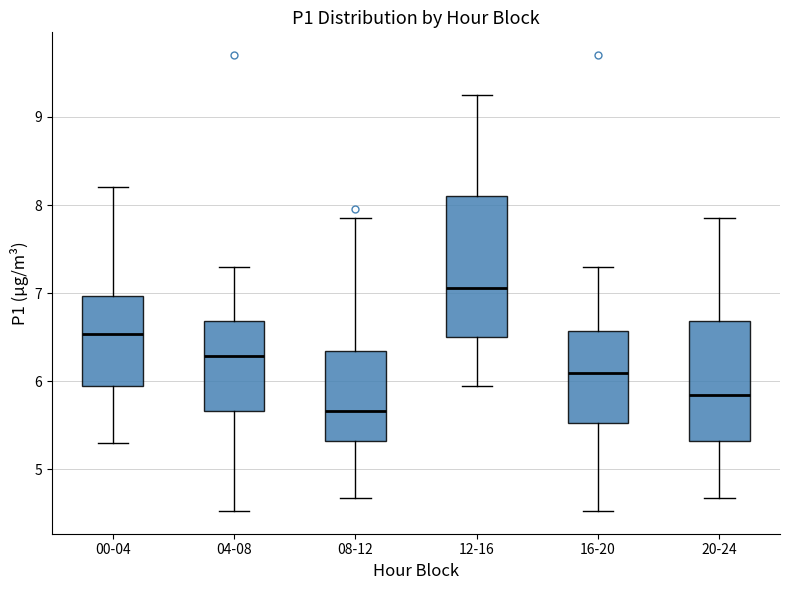

Reading left to right, transcribe this box plot: for each box, give where its median line is, the range the box spans, and where its two whiskers end, as read against the y-axis. The values are not printed on the chart, so give them approximately, as read against the axis.

00-04: median 6.5, box 6.0 to 7.0, whiskers 5.3 to 8.2
04-08: median 6.3, box 5.7 to 6.7, whiskers 4.5 to 7.3
08-12: median 5.7, box 5.3 to 6.3, whiskers 4.7 to 7.9
12-16: median 7.1, box 6.5 to 8.1, whiskers 6.0 to 9.3
16-20: median 6.1, box 5.5 to 6.6, whiskers 4.5 to 7.3
20-24: median 5.9, box 5.3 to 6.7, whiskers 4.7 to 7.9